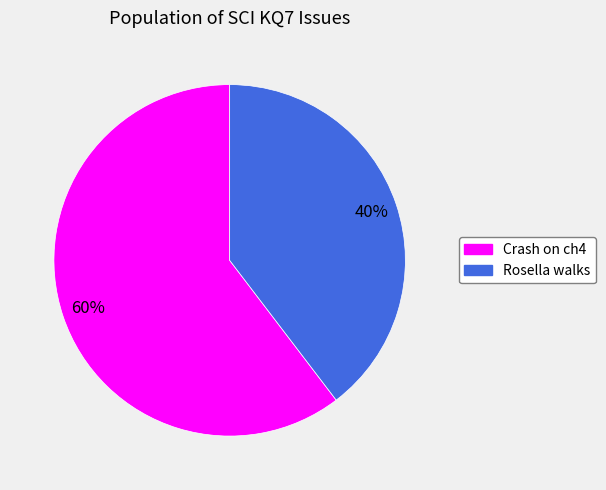

Count the number of slices in the pie.

2